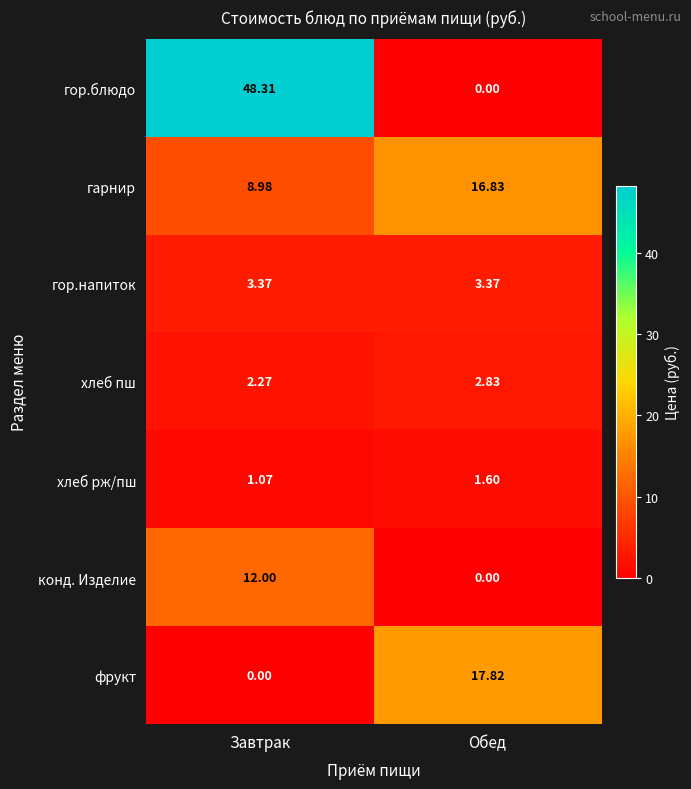

How many data points does each series have?

2